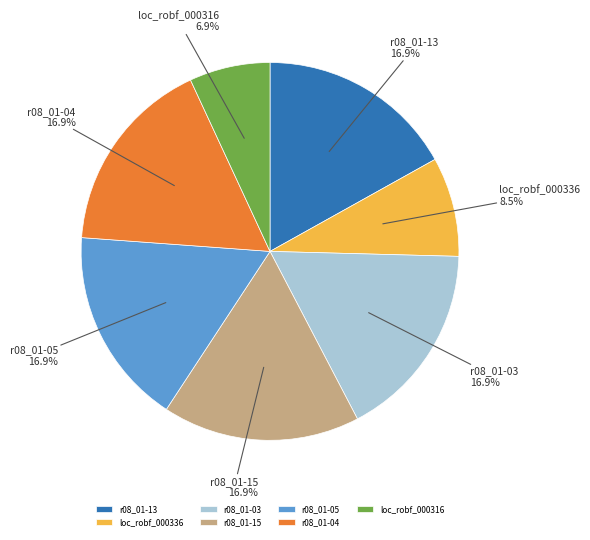

To the nearest percent, what portion does r08_01-15 represent?

17%